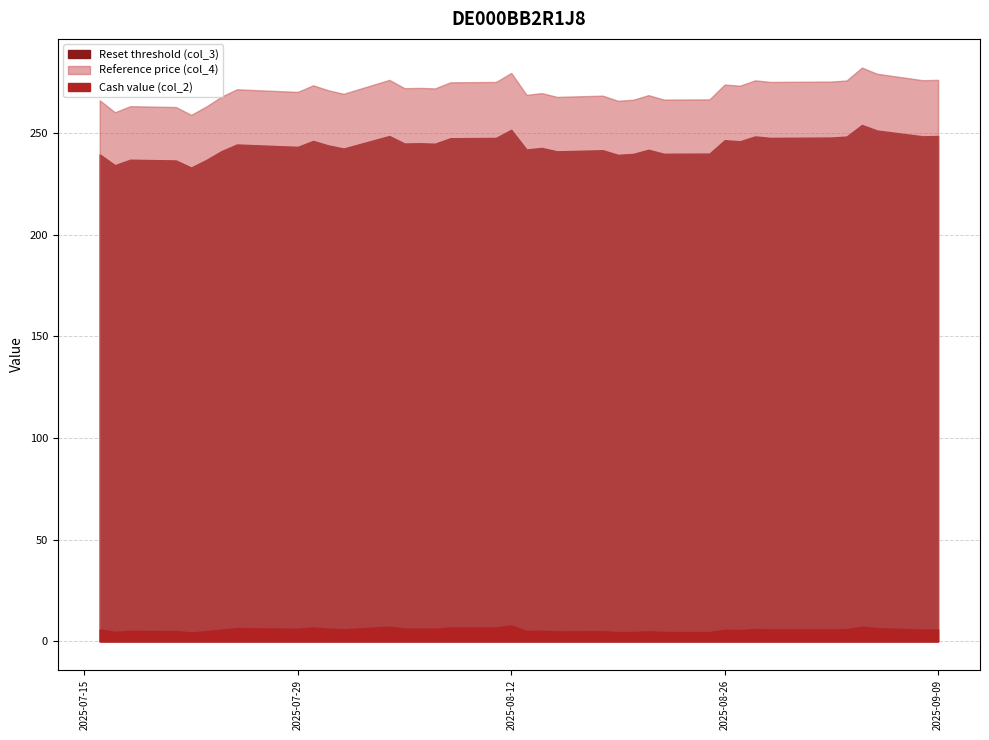

What is the difference between the maximum and second lowest values in the Reset threshold (col_3) series?

19.8